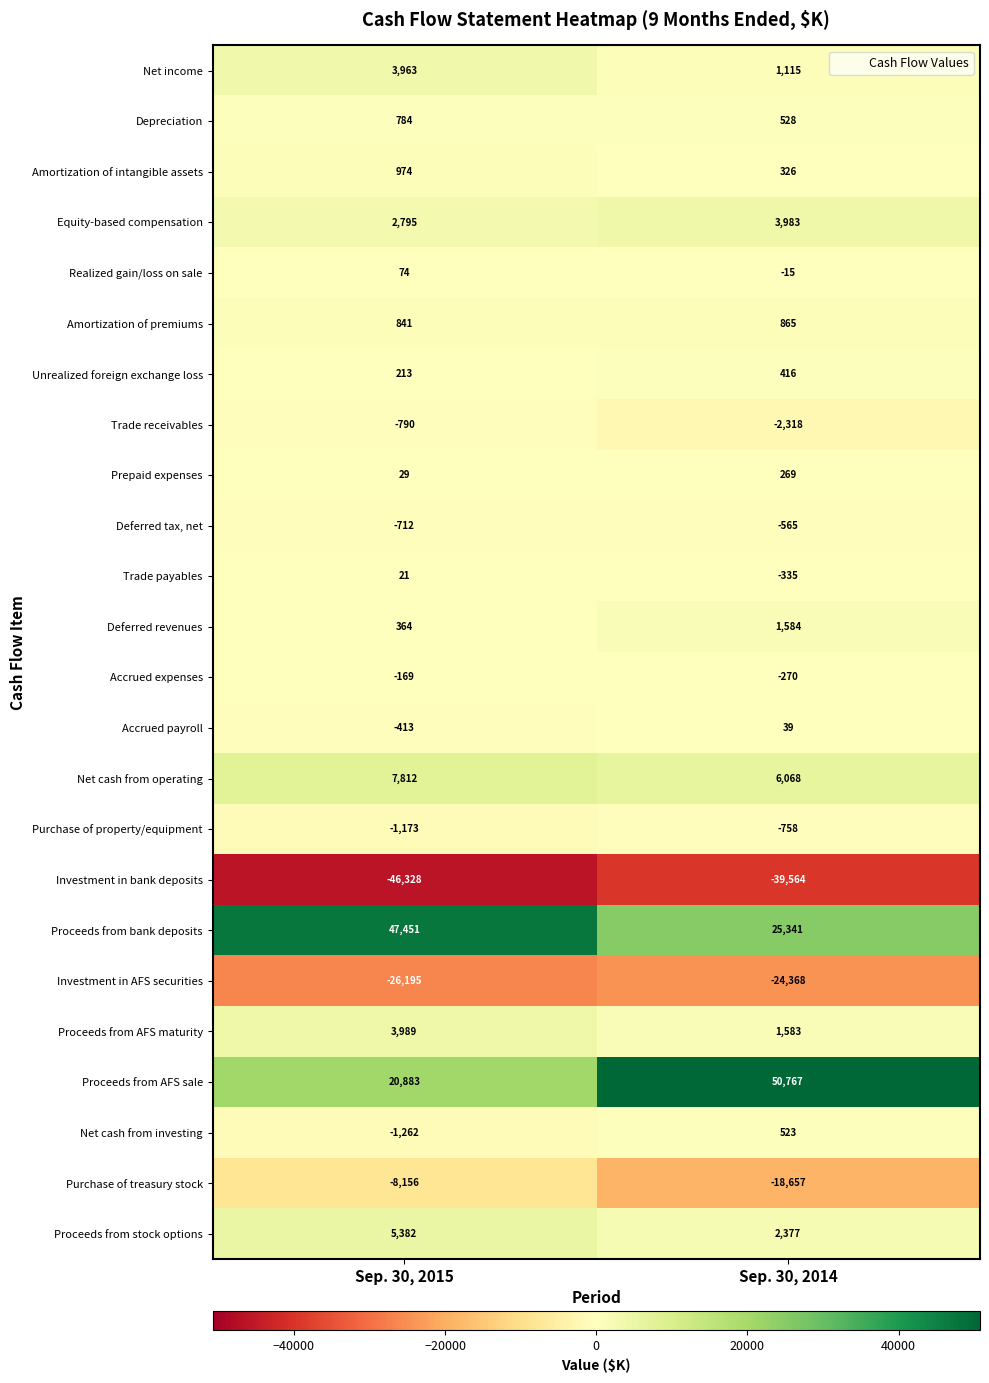

What is the average value of the Proceeds from bank deposits series?

36396